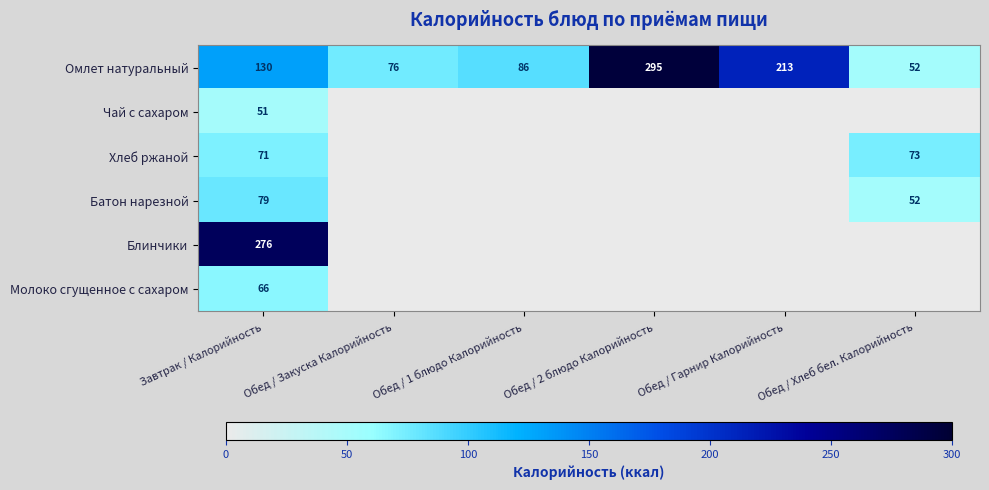

At Завтрак / Калорийность, list the series in order from smallest to largest.

Чай с сахаром, Молоко сгущенное с сахаром, Хлеб ржаной, Батон нарезной, Омлет натуральный, Блинчики